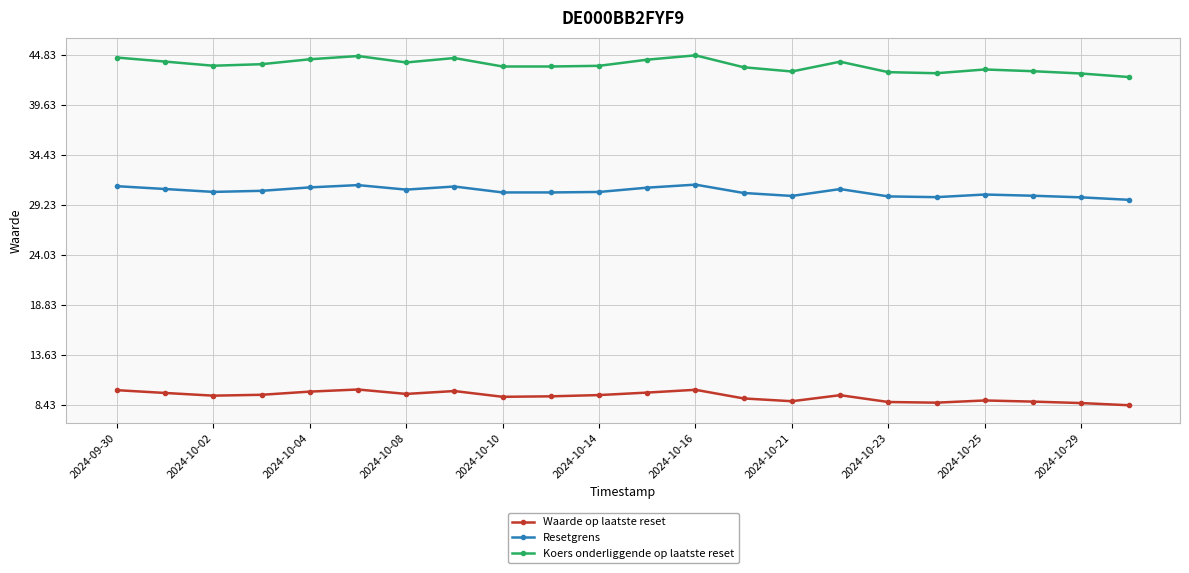

What is the minimum value for Koers onderliggende op laatste reset?

42.6